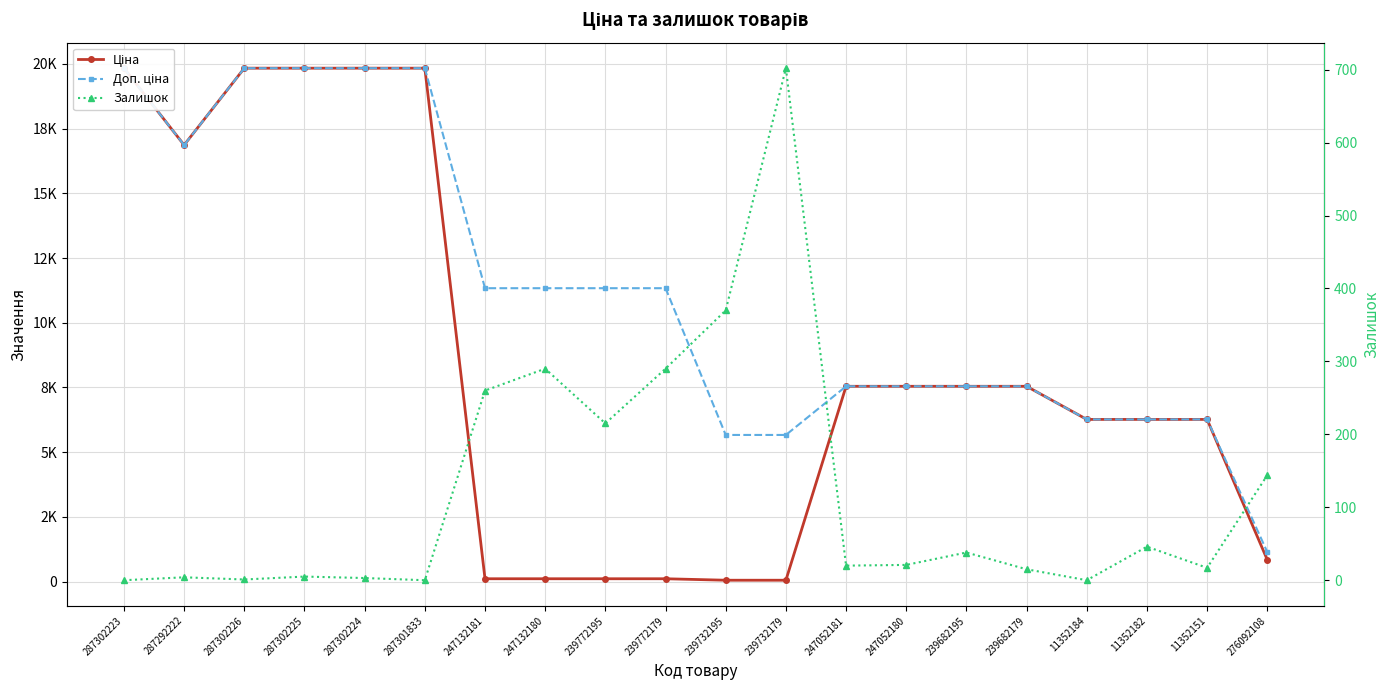

What is the label of the 14th point from the right?

247132181